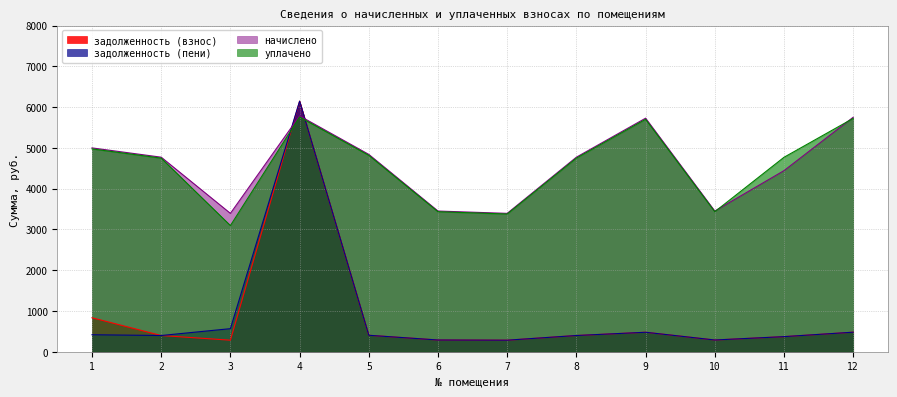

At how many categories does at least one series exceed 3435?

10